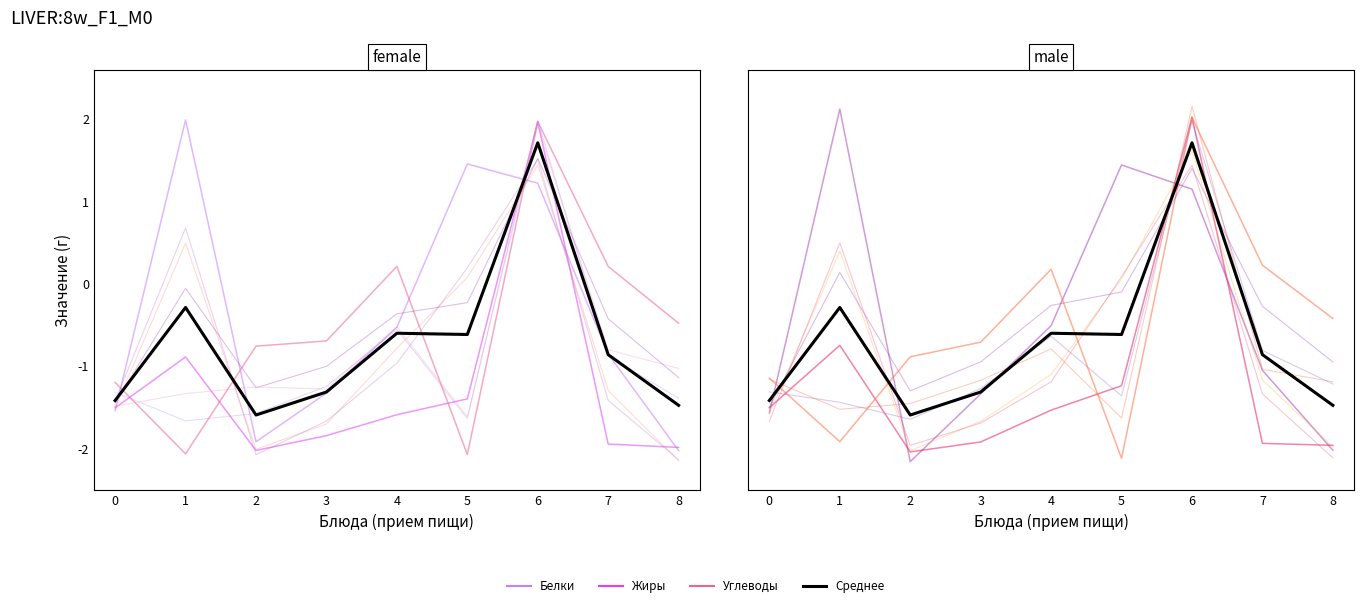

Which has a higher value, 5 or 8?

5